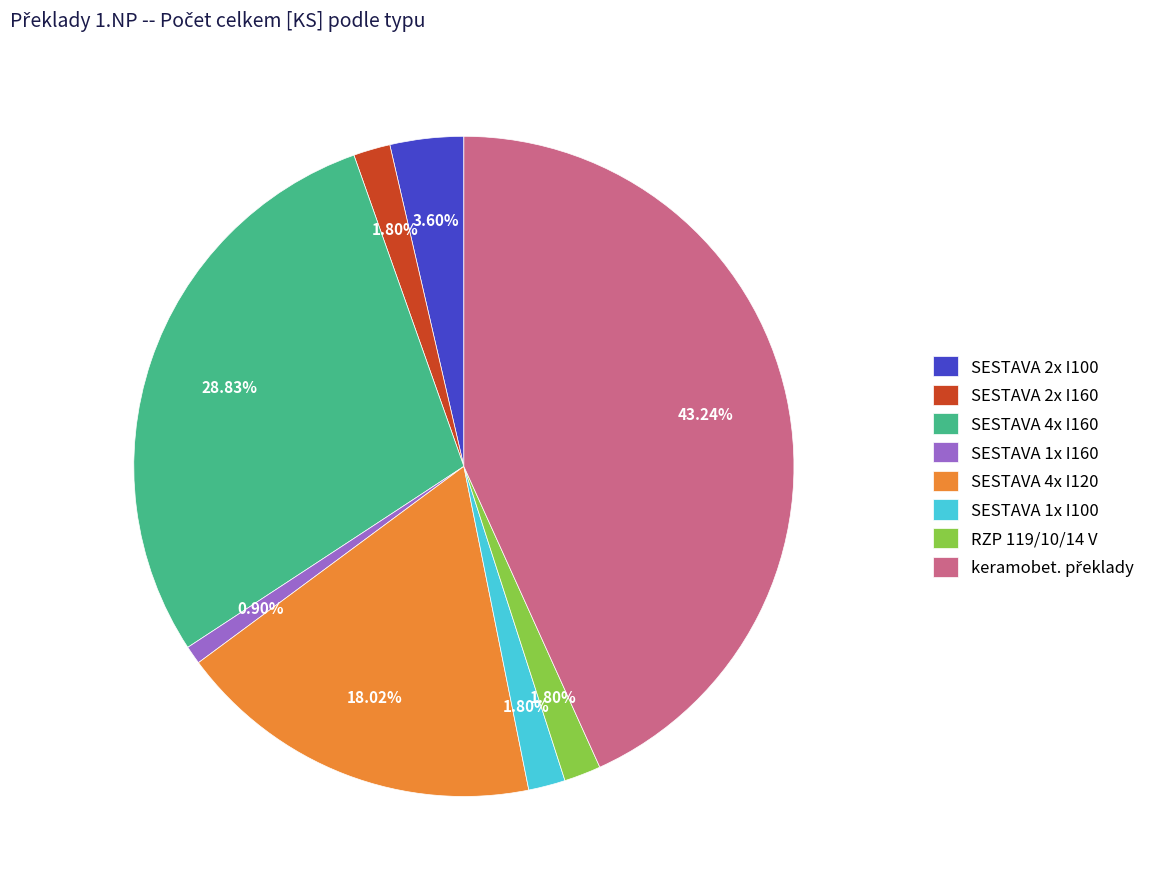

Is the sum of SESTAVA 2x I160 and SESTAVA 2x I100 greater than half?

No